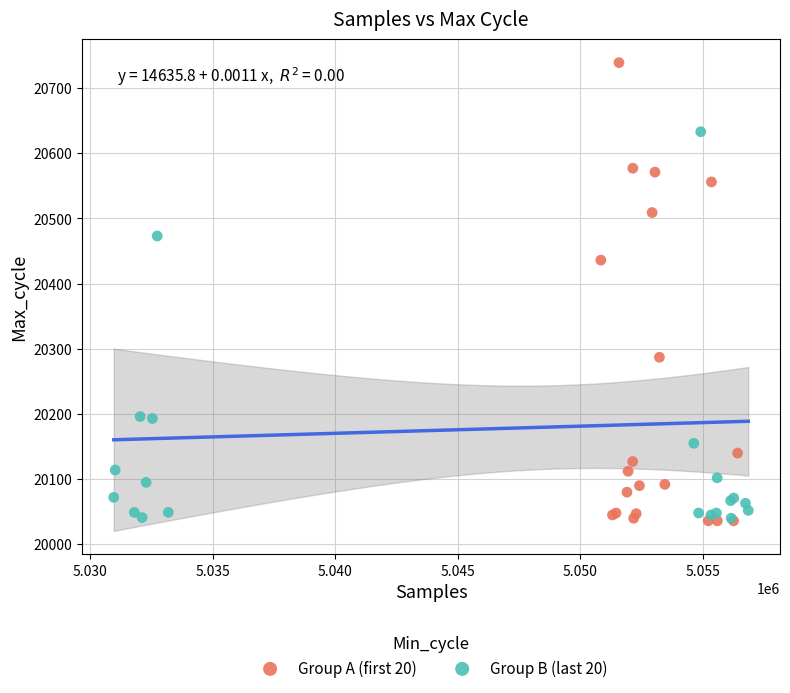

Which series has the largest Y range (max minus min)?

Group A (first 20)